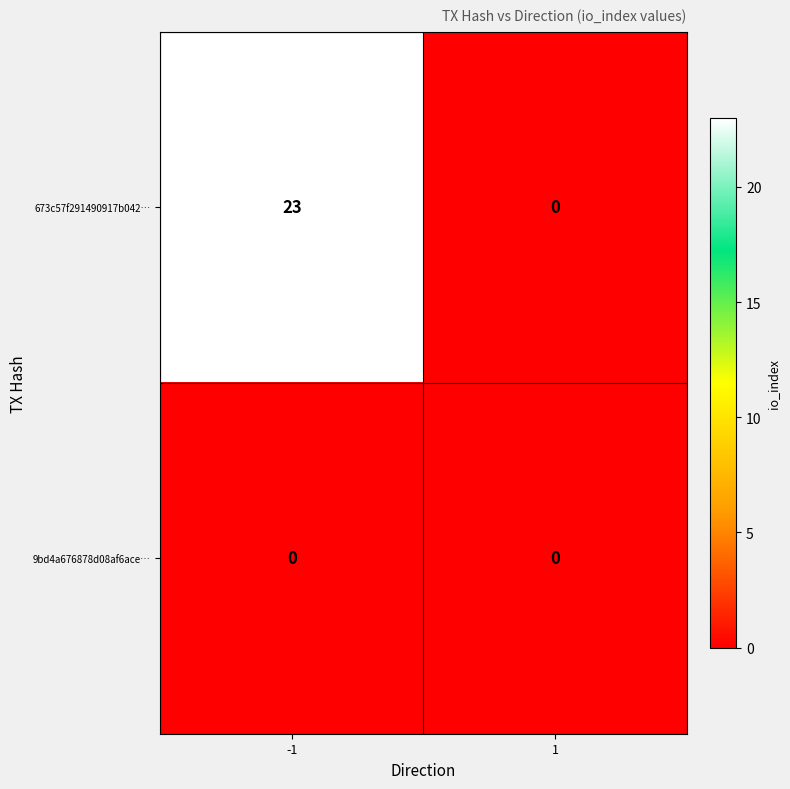

List the labels in order of 673c57f291490917b042… value, largest first.

-1, 1